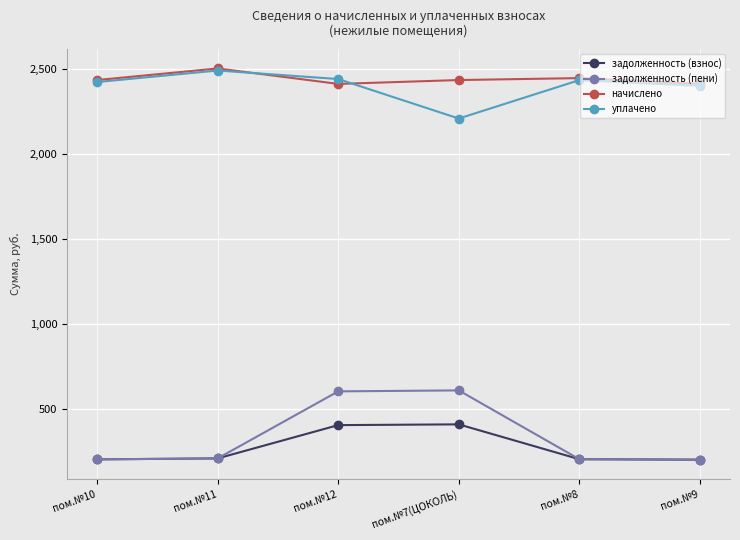

True or false: уплачено and задолженность (пени) cross at least once.

False